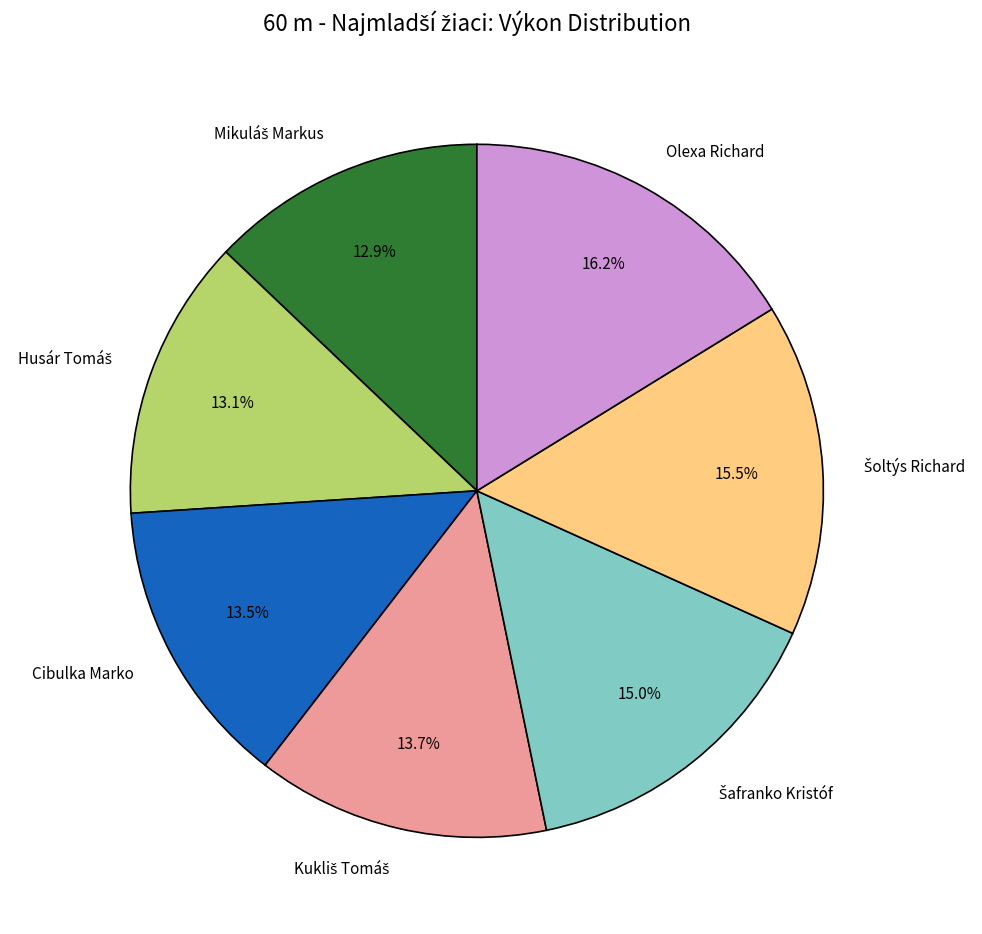

Does any single category account for the majority?

No